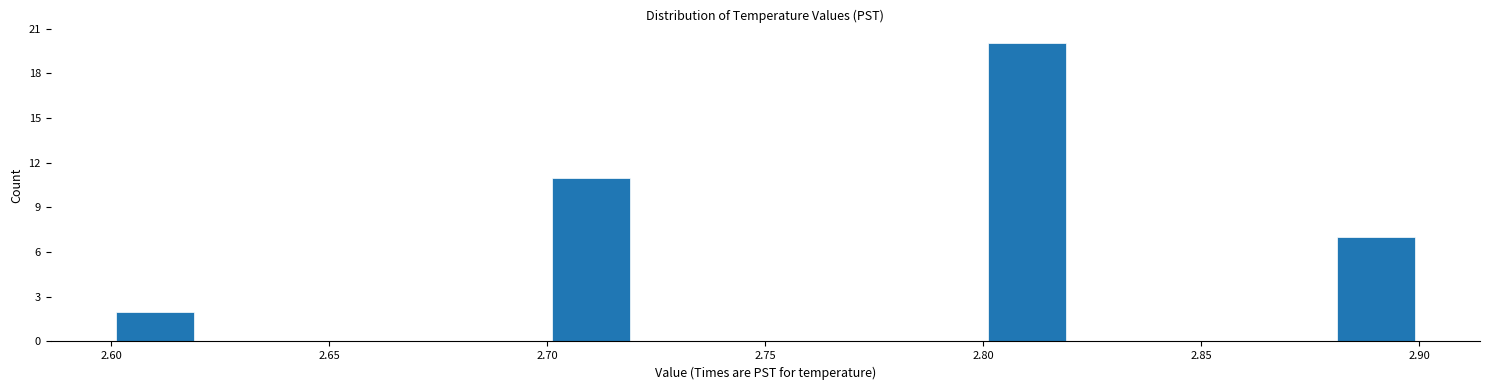

Reading left to right, transcribe this chart: for each bar, give the range it covers on the x-axis and its height. The values are not printed on the chart, so give them approximately, as read against the axis.

2.60 to 2.62: 2
2.62 to 2.64: 0
2.64 to 2.66: 0
2.66 to 2.68: 0
2.68 to 2.70: 0
2.70 to 2.72: 11
2.72 to 2.74: 0
2.74 to 2.76: 0
2.76 to 2.78: 0
2.78 to 2.80: 0
2.80 to 2.82: 20
2.82 to 2.84: 0
2.84 to 2.86: 0
2.86 to 2.88: 0
2.88 to 2.90: 7